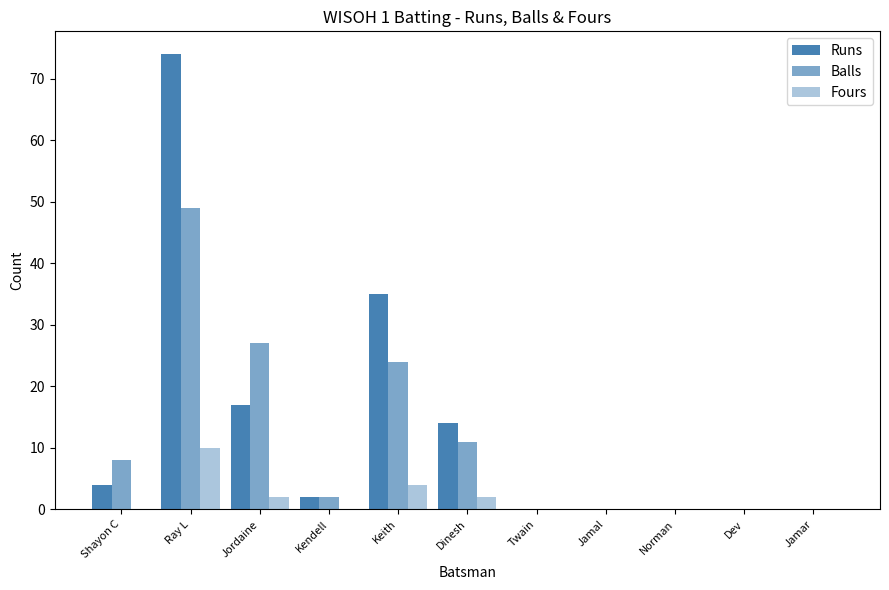

Are the bars grouped side by side (vs. stacked)?

Yes